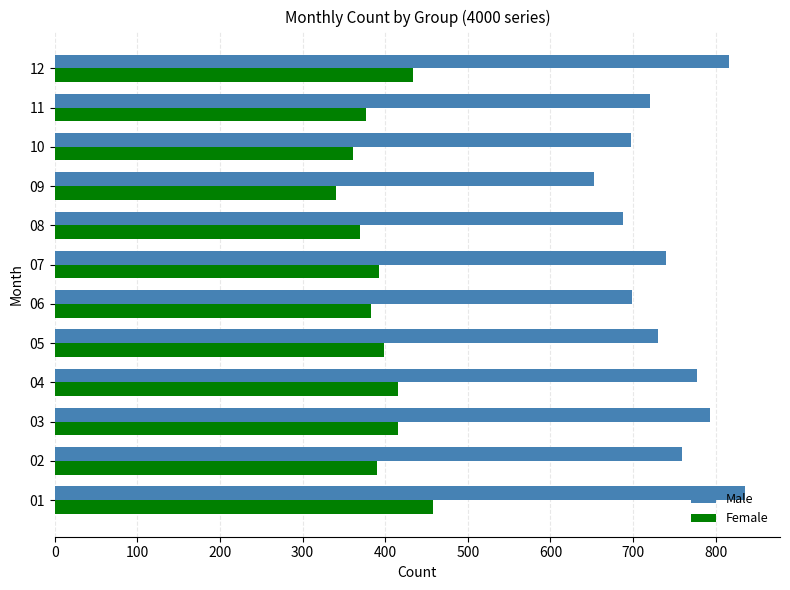

The value of Female at 05 is 399. True or false?

True